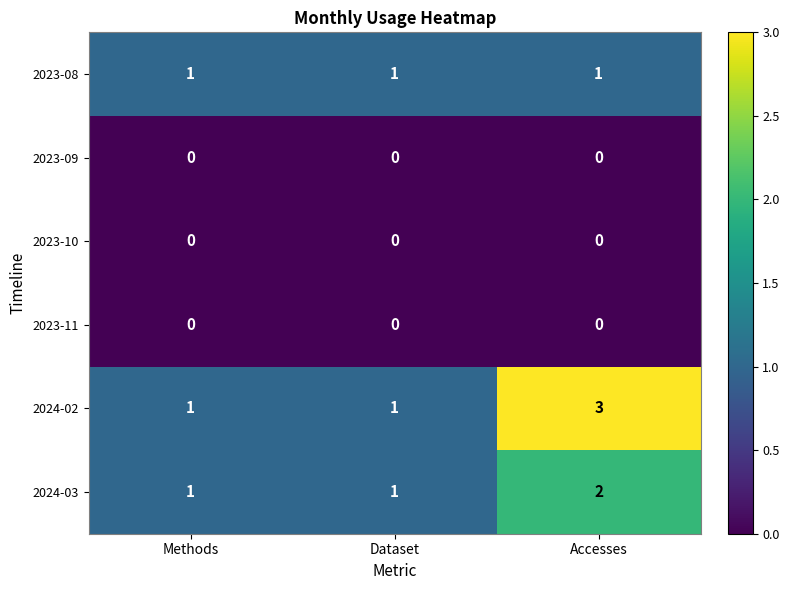

True or false: 2023-08 has a value of 1 at Accesses.

True